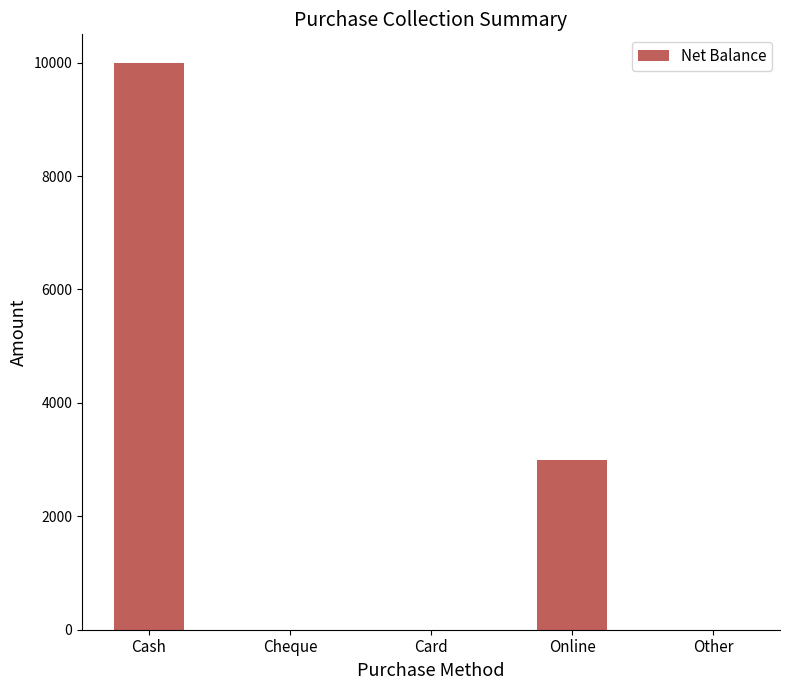

At which category does the chart reach its peak across all series?

Cash